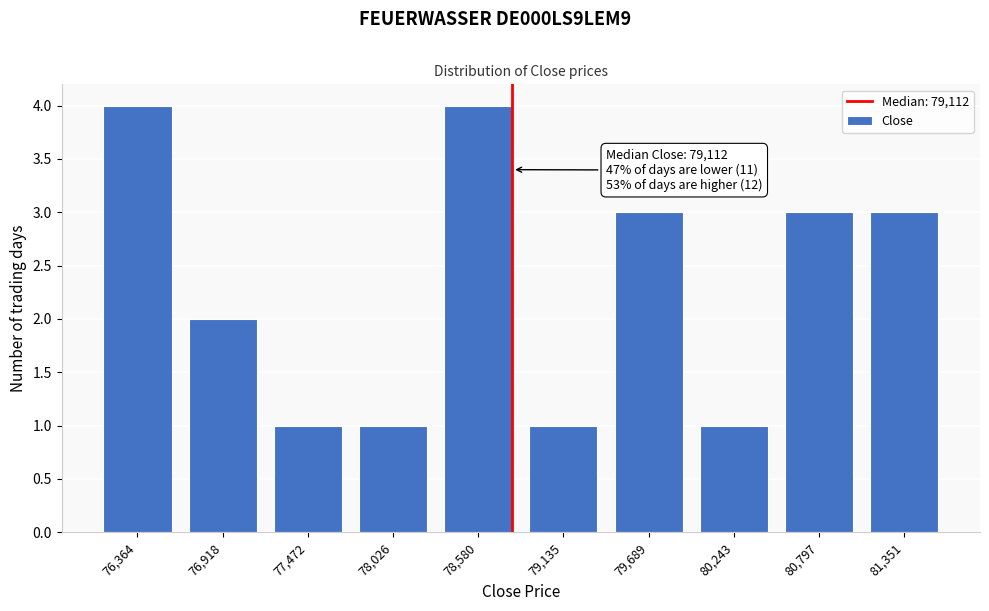

Reading right to left, what are all the values shown in this chart?

81,351=3	80,797=3	80,243=1	79,689=3	79,135=1	78,580=4	78,026=1	77,472=1	76,918=2	76,364=4